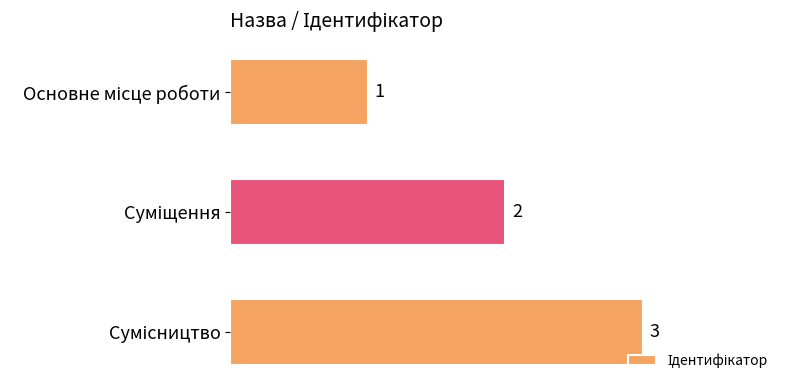

What is the sum of all values?

6